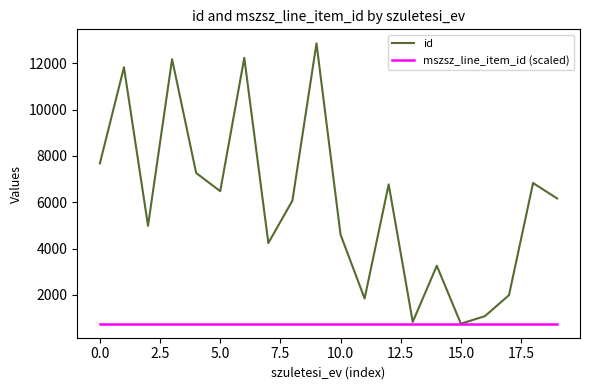

Rank the series by their average value, from lowest to highest.

mszsz_line_item_id (scaled), id